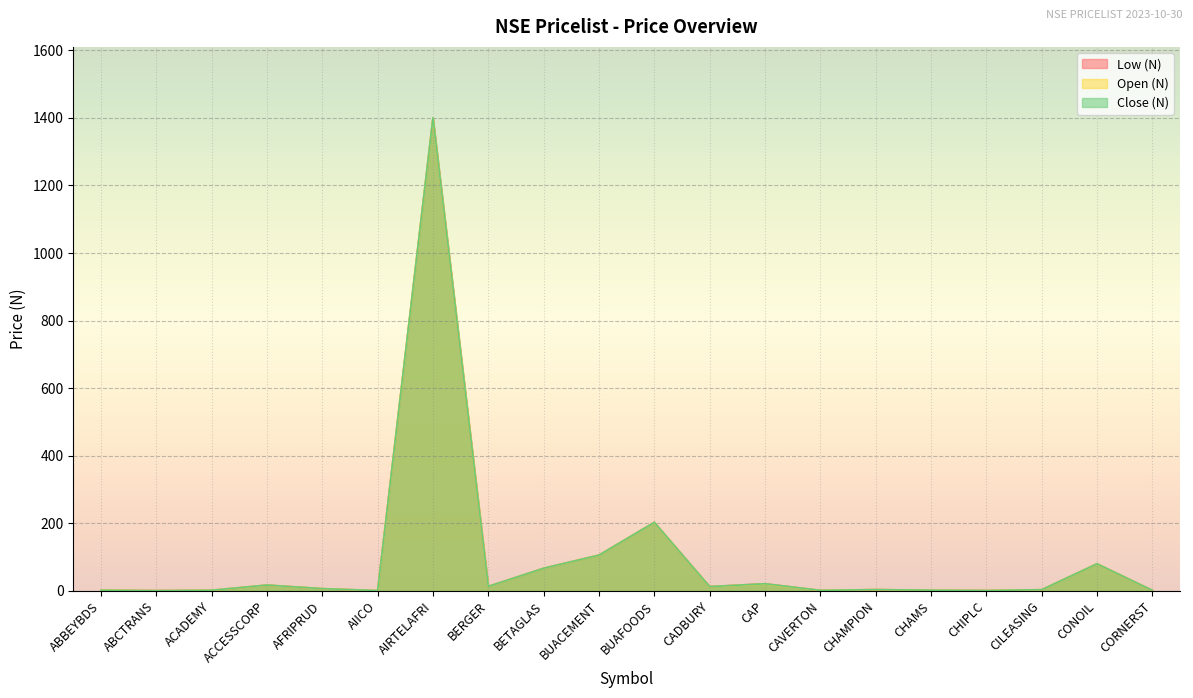

True or false: Low (N) and Close (N) cross at least once.

False